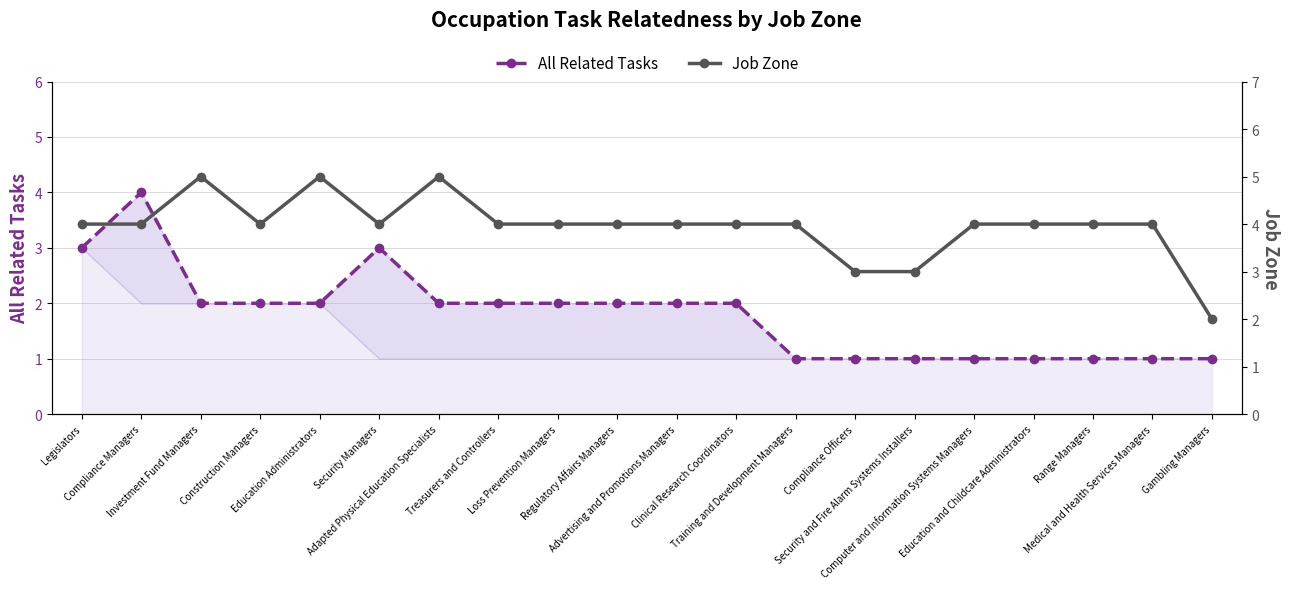

What is the highest value of the Job Zone series?

5